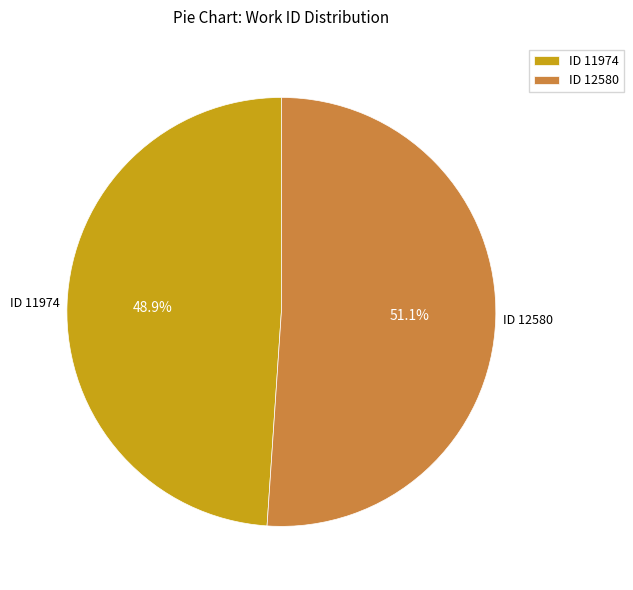

Combined, what portion of the pie is ID 11974 and ID 12580?

100.0%